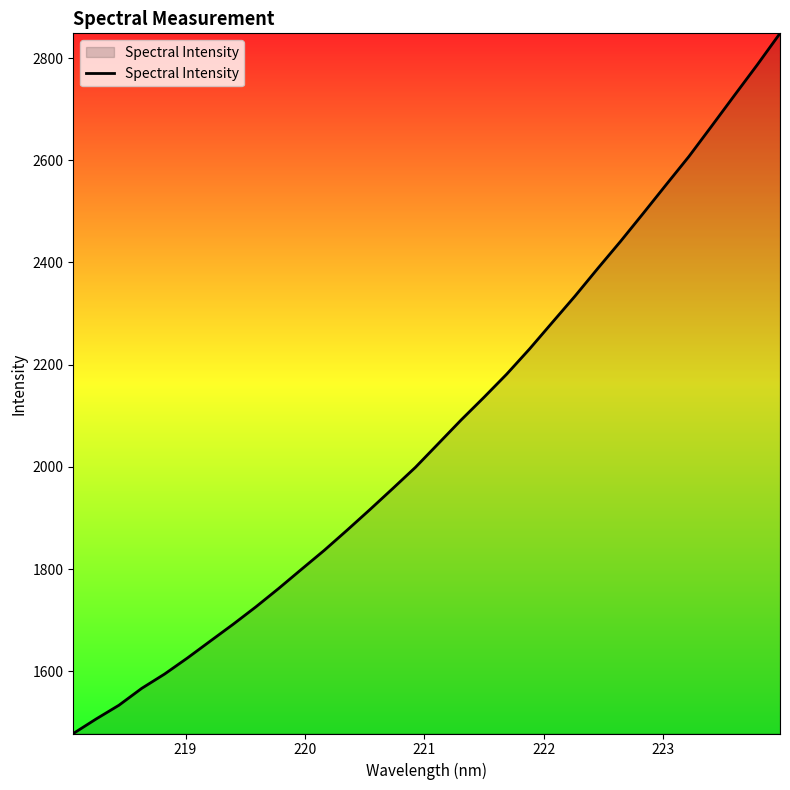

What is the maximum value shown in the chart?

2848.3